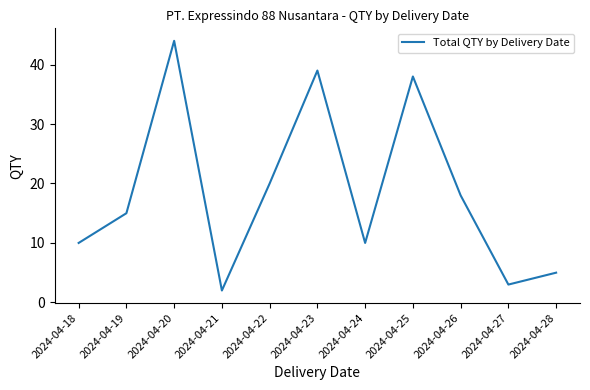

What is the change in value from 2024-04-18 to 2024-04-19?

+5